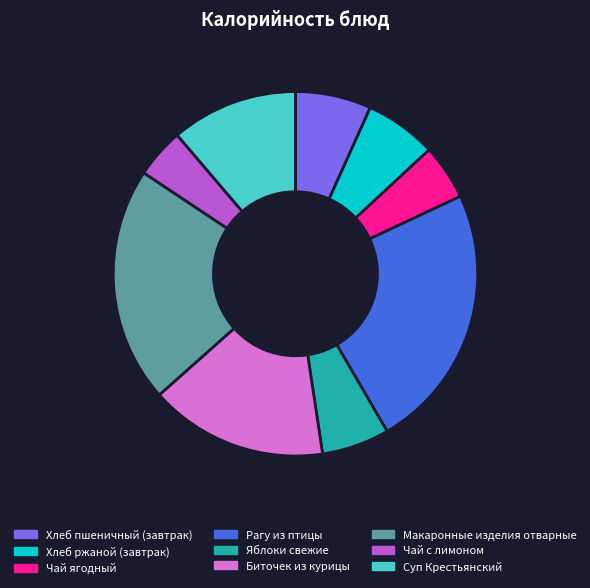

How many segments does this pie chart have?

9